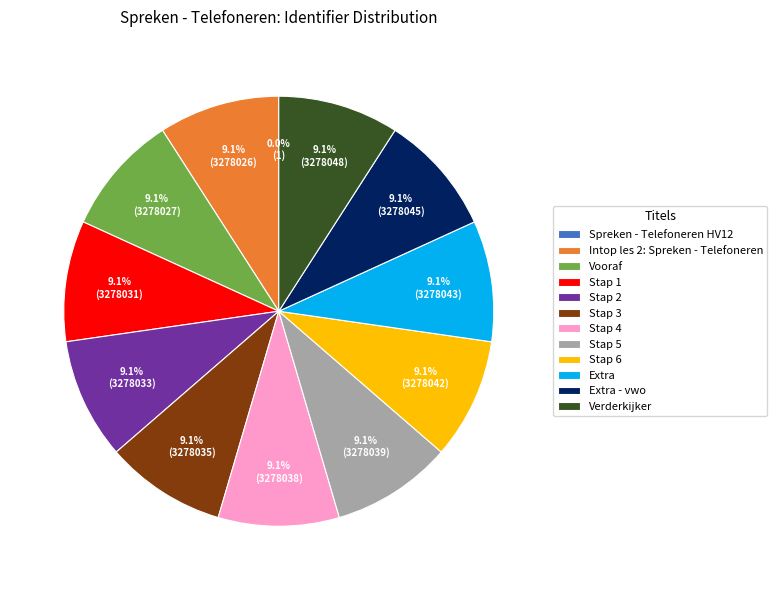

What is the ratio of the value at Stap 2 to the value at Stap 5?

1.0